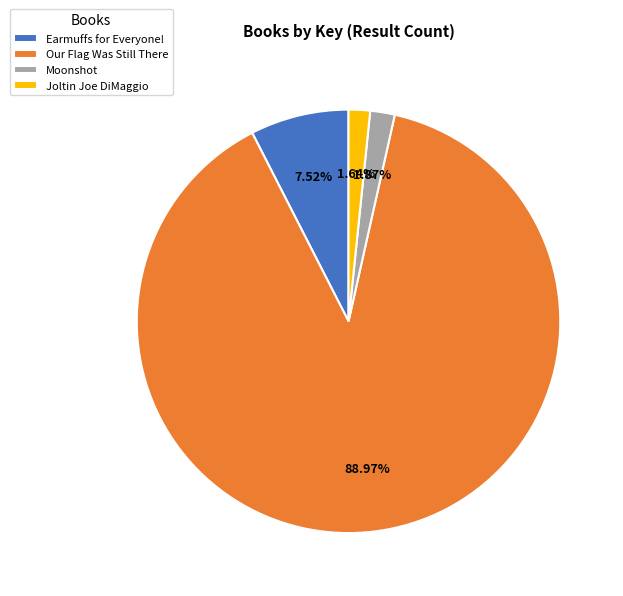

Does Earmuffs for Everyone! represent more than half of the total?

No